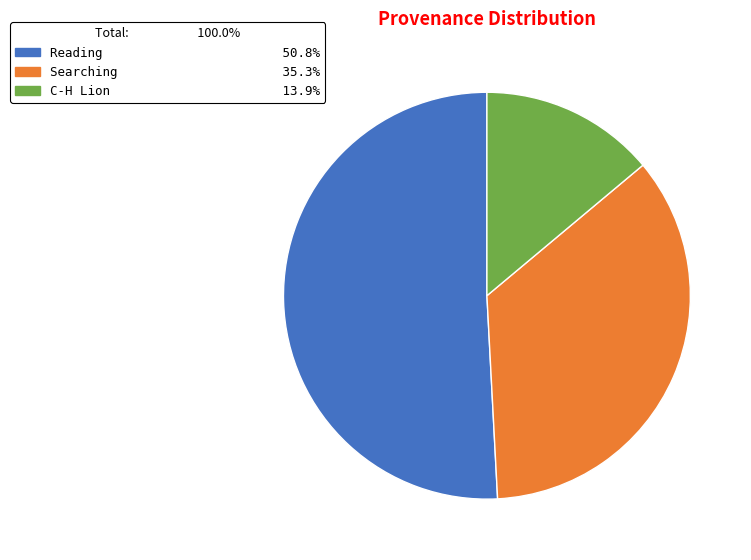

Does any single category account for the majority?

Yes